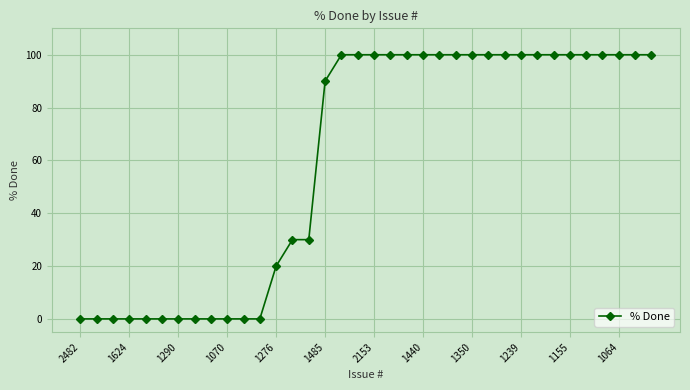

What is the average value?

60